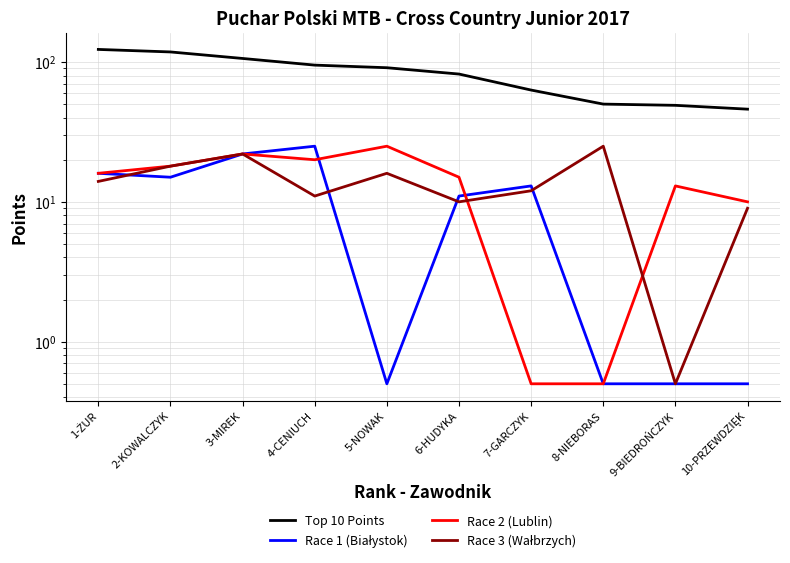

Where is Race 1 (Białystok) nearest to the value 12?

6-HUDYKA